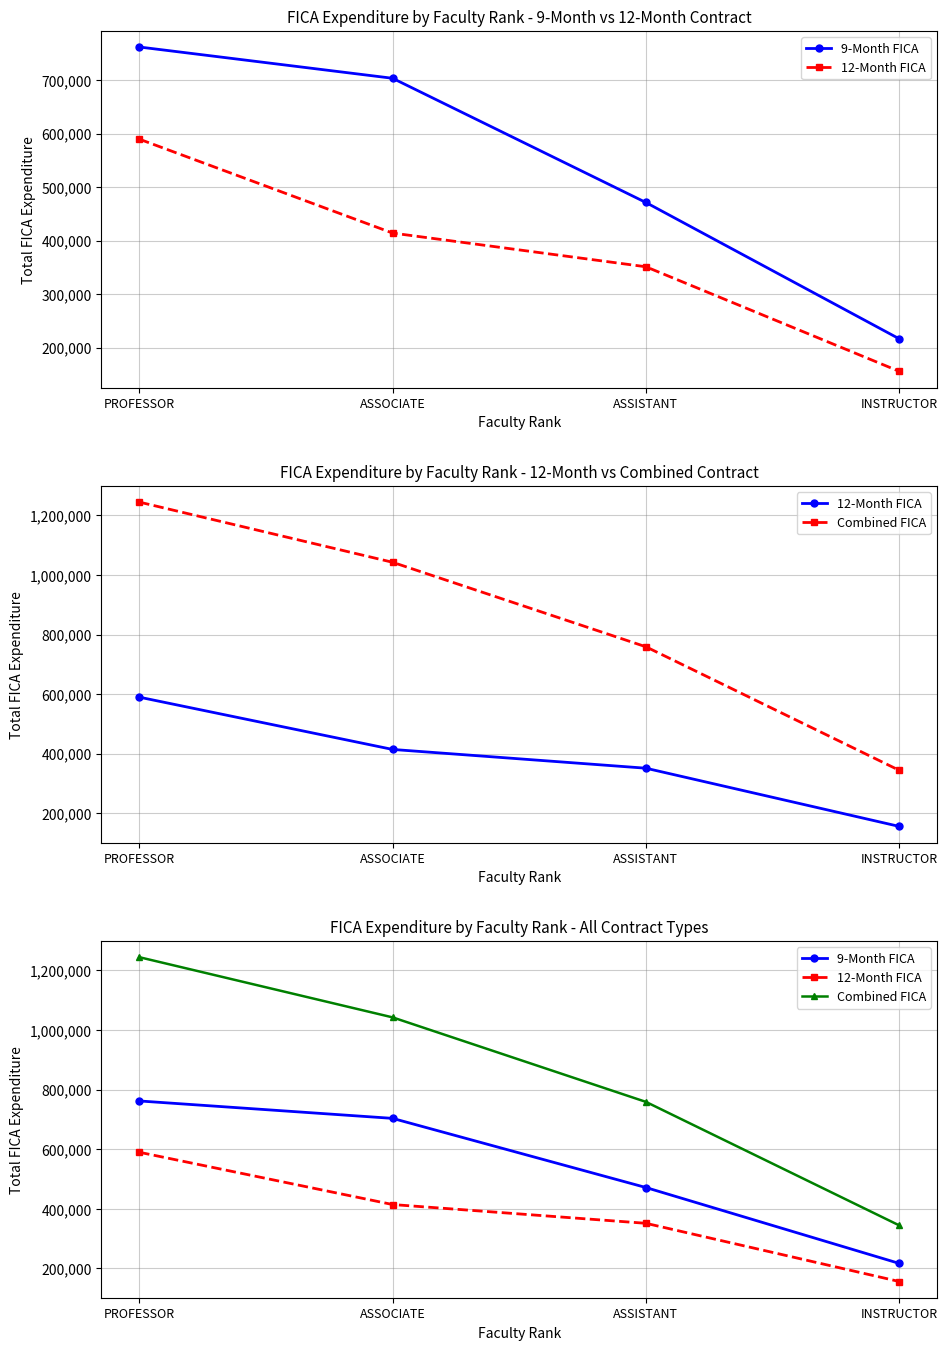

Which series has the widest spread of values?

Combined FICA